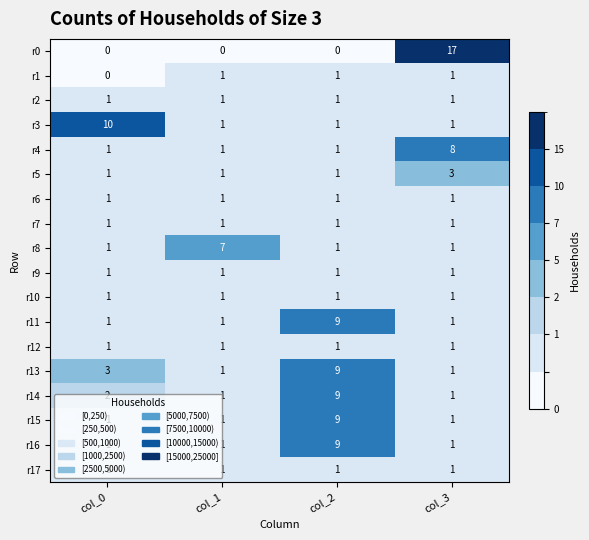

Which series changed the most between col_1 and col_3?

r0